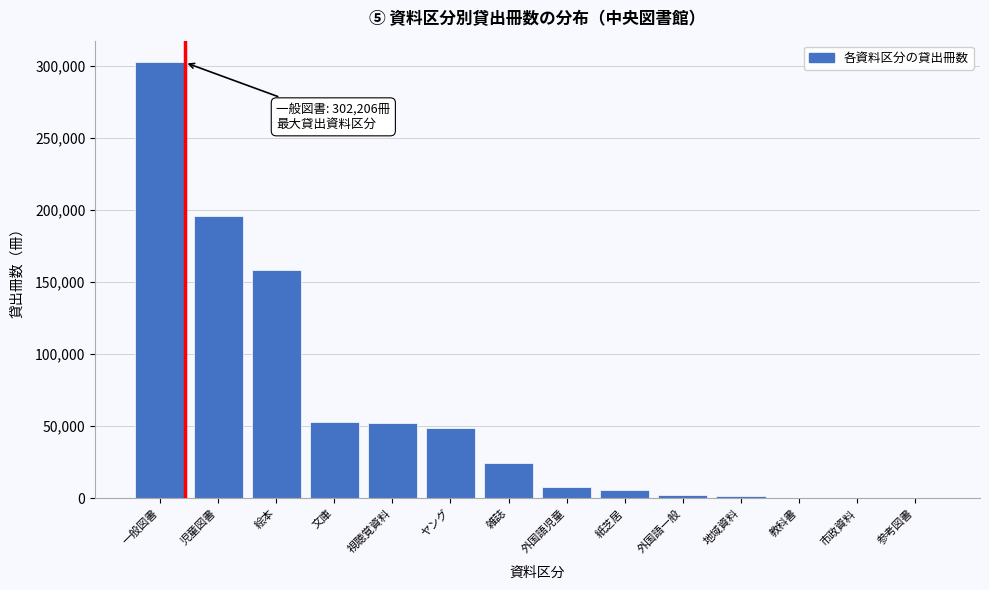

Which has a higher value, 児童図書 or 紙芝居?

児童図書